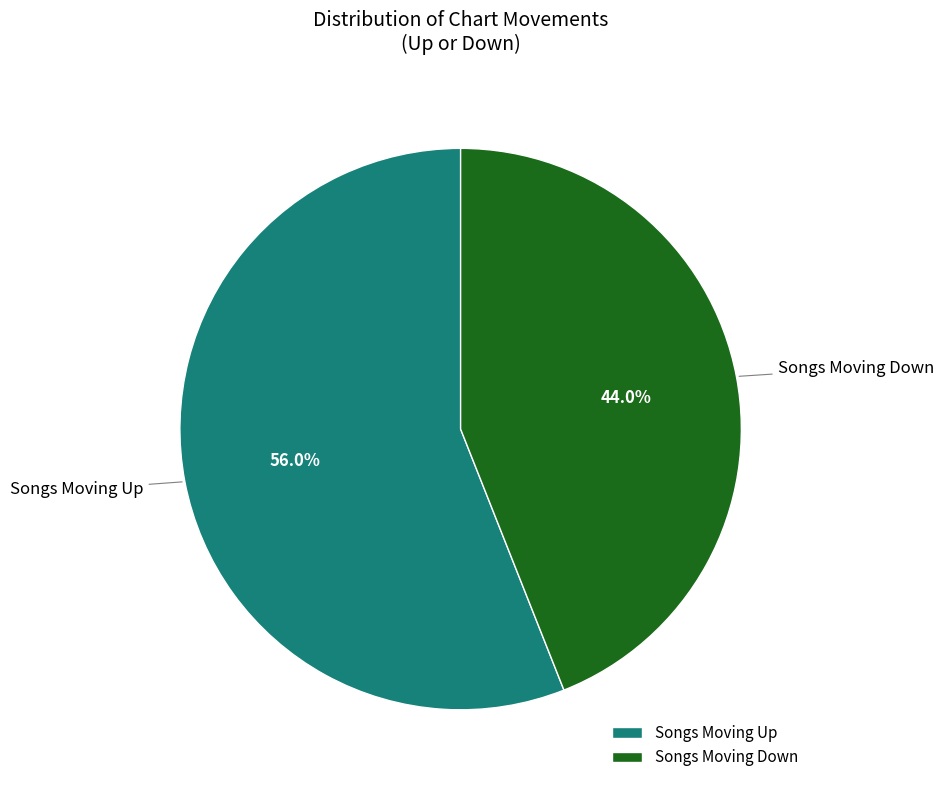

Rank the categories by value from highest to lowest.

Songs Moving Up, Songs Moving Down